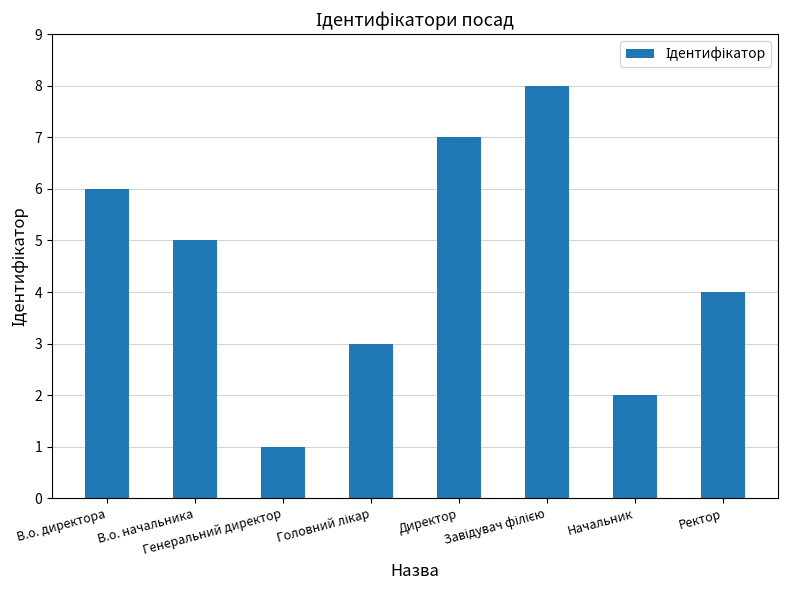

What is the sum of all values?

36